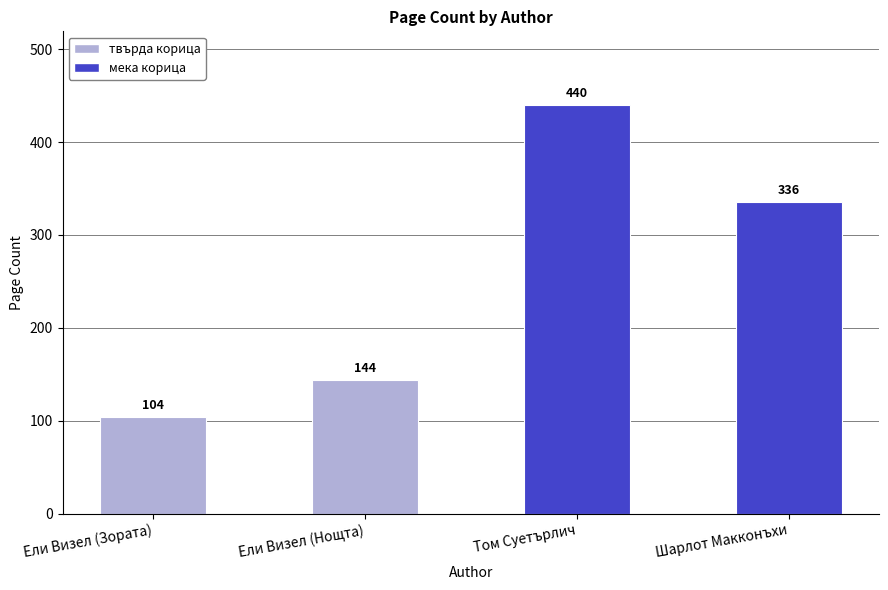

List the labels in order of value, smallest first.

Ели Визел (Зората), Ели Визел (Нощта), Шарлот Макконъхи, Том Суетърлич